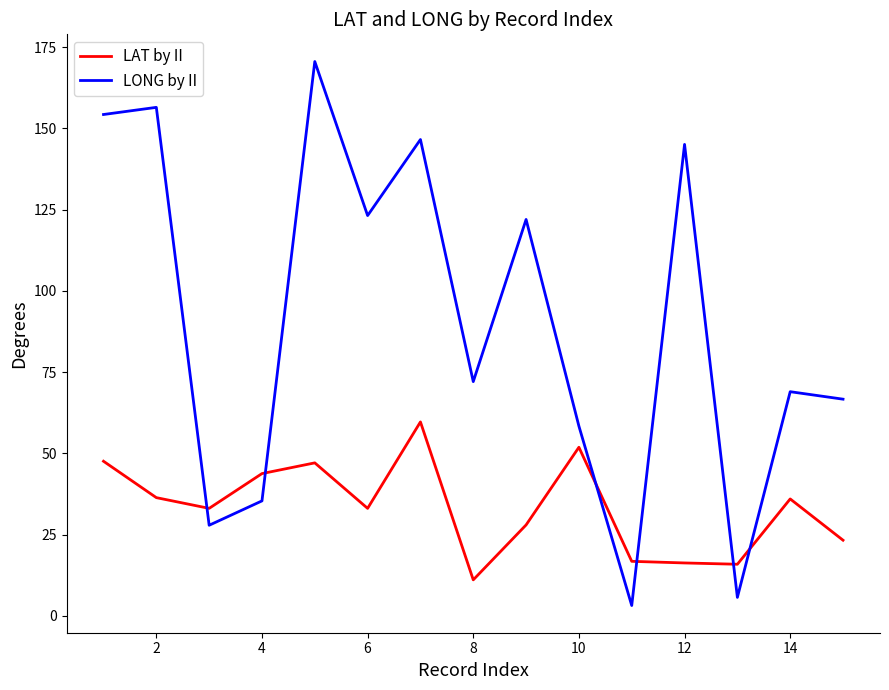

What is the maximum value shown in the chart?

170.6